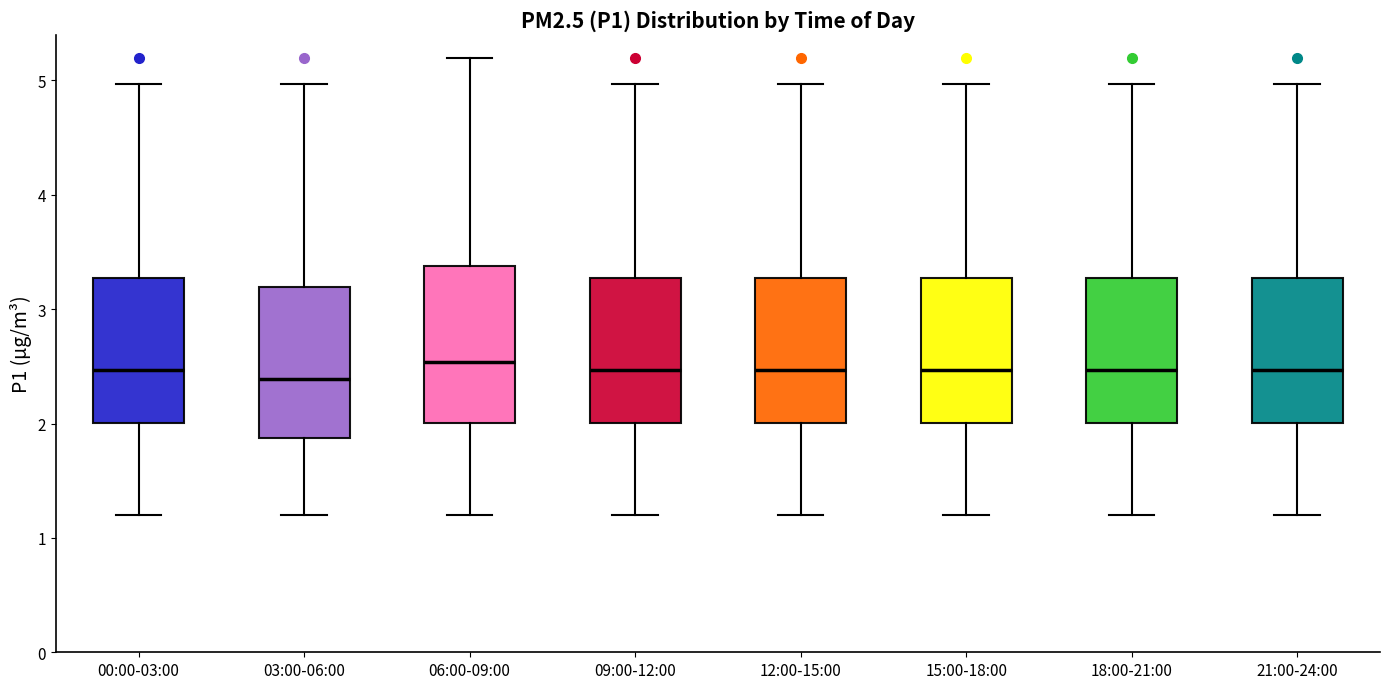

Reading left to right, transcribe this box plot: for each box, give where its median line is, the range the box spans, and where its two whiskers end, as read against the y-axis. The values are not printed on the chart, so give them approximately, as read against the axis.

00:00-03:00: median 2.5, box 2.0 to 3.3, whiskers 1.2 to 5.0
03:00-06:00: median 2.4, box 1.9 to 3.2, whiskers 1.2 to 5.0
06:00-09:00: median 2.5, box 2.0 to 3.4, whiskers 1.2 to 5.2
09:00-12:00: median 2.5, box 2.0 to 3.3, whiskers 1.2 to 5.0
12:00-15:00: median 2.5, box 2.0 to 3.3, whiskers 1.2 to 5.0
15:00-18:00: median 2.5, box 2.0 to 3.3, whiskers 1.2 to 5.0
18:00-21:00: median 2.5, box 2.0 to 3.3, whiskers 1.2 to 5.0
21:00-24:00: median 2.5, box 2.0 to 3.3, whiskers 1.2 to 5.0